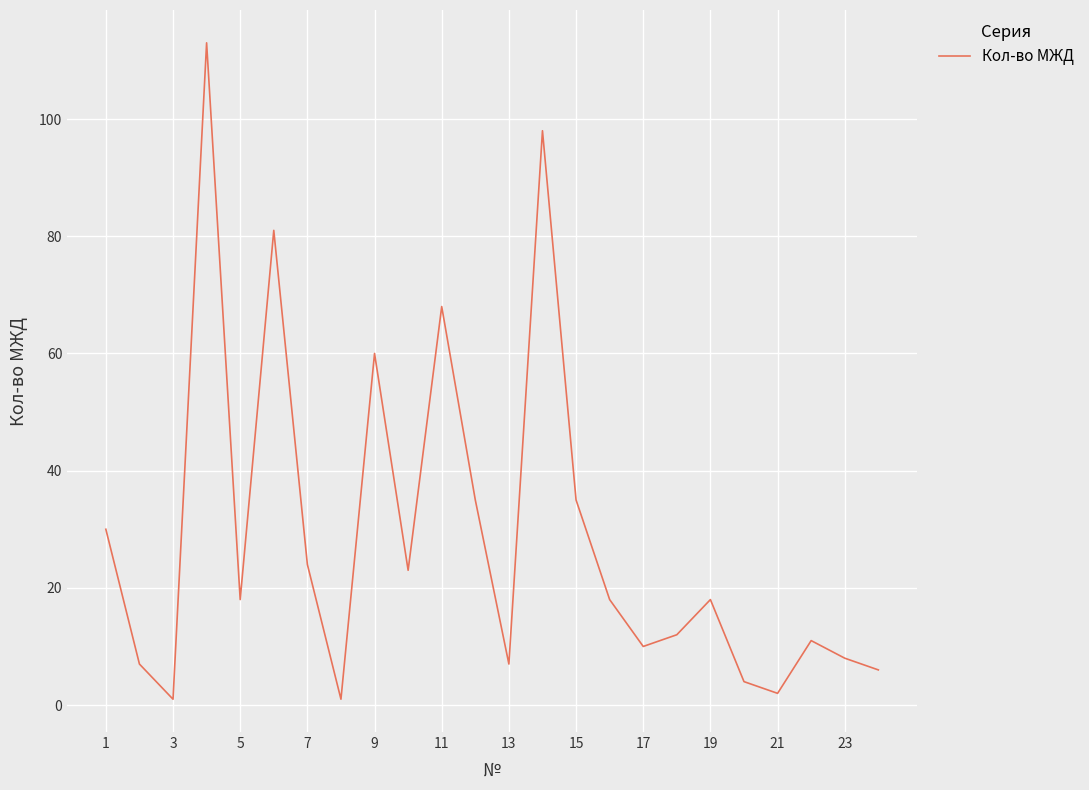

What is the maximum value shown in the chart?

113